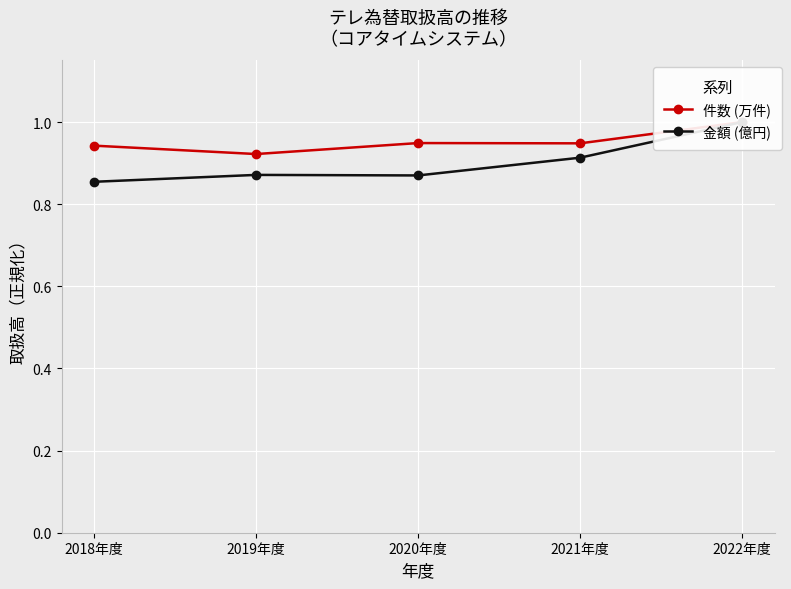

Count the number of categories in the chart.

5